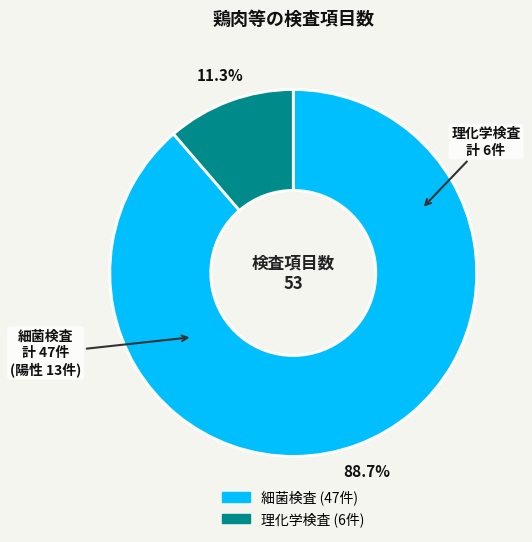

Which category has the biggest portion of the pie?

細菌検査